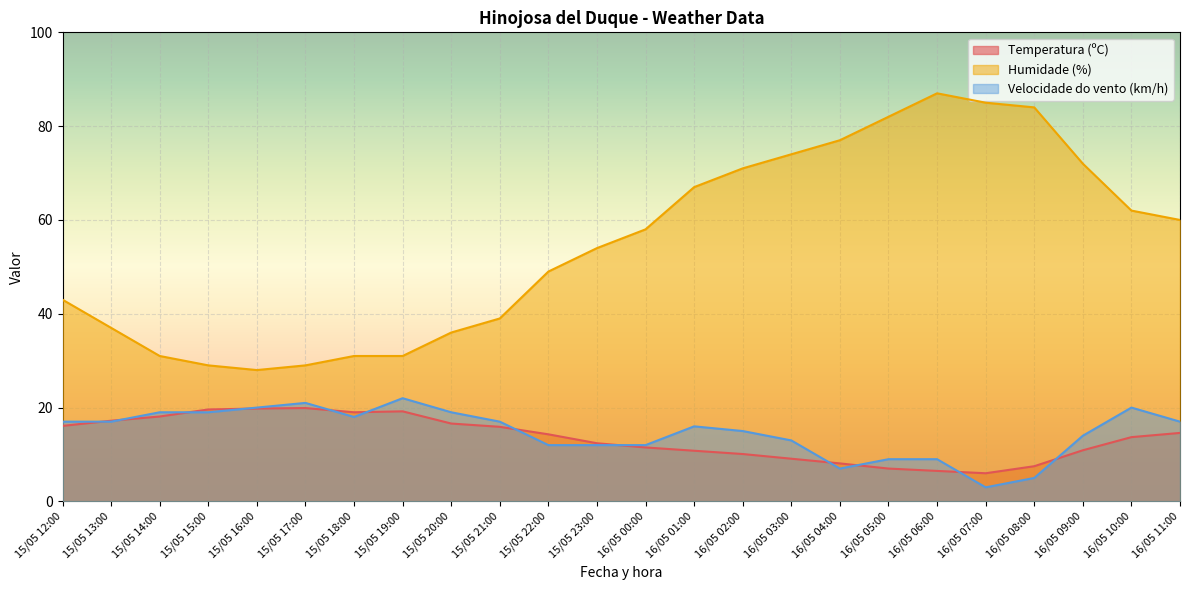

What is the label of the 19th point from the right?

15/05 17:00